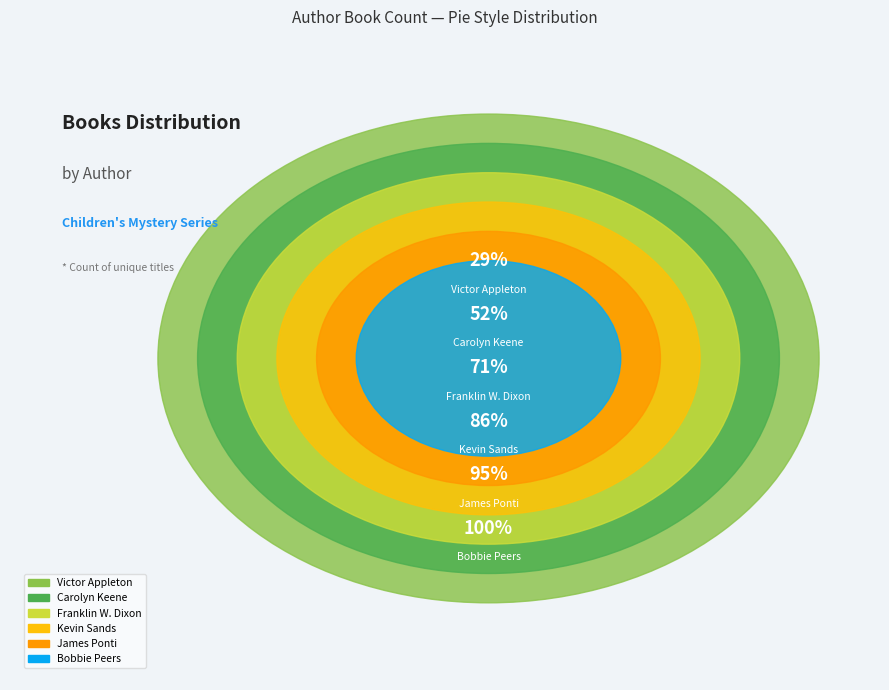

To the nearest percent, what percentage of the pie is Franklin W. Dixon?

19%